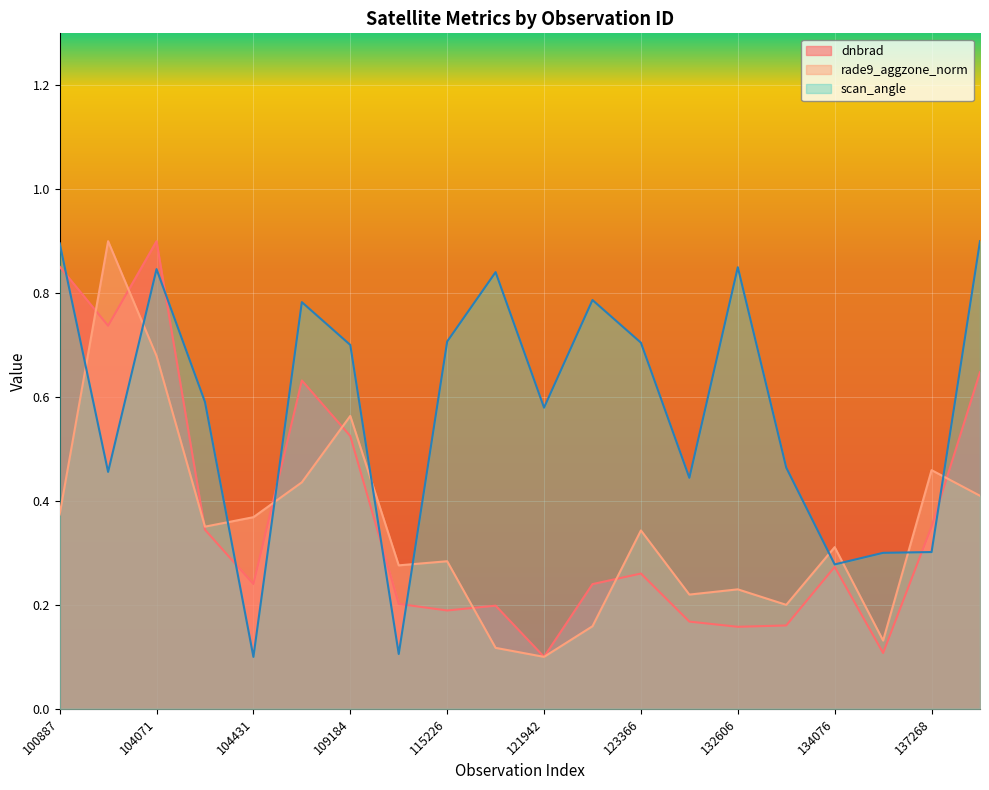

Is the value of dnbrad at 104431 greater than the value of rade9_aggzone_norm at 134260?

Yes